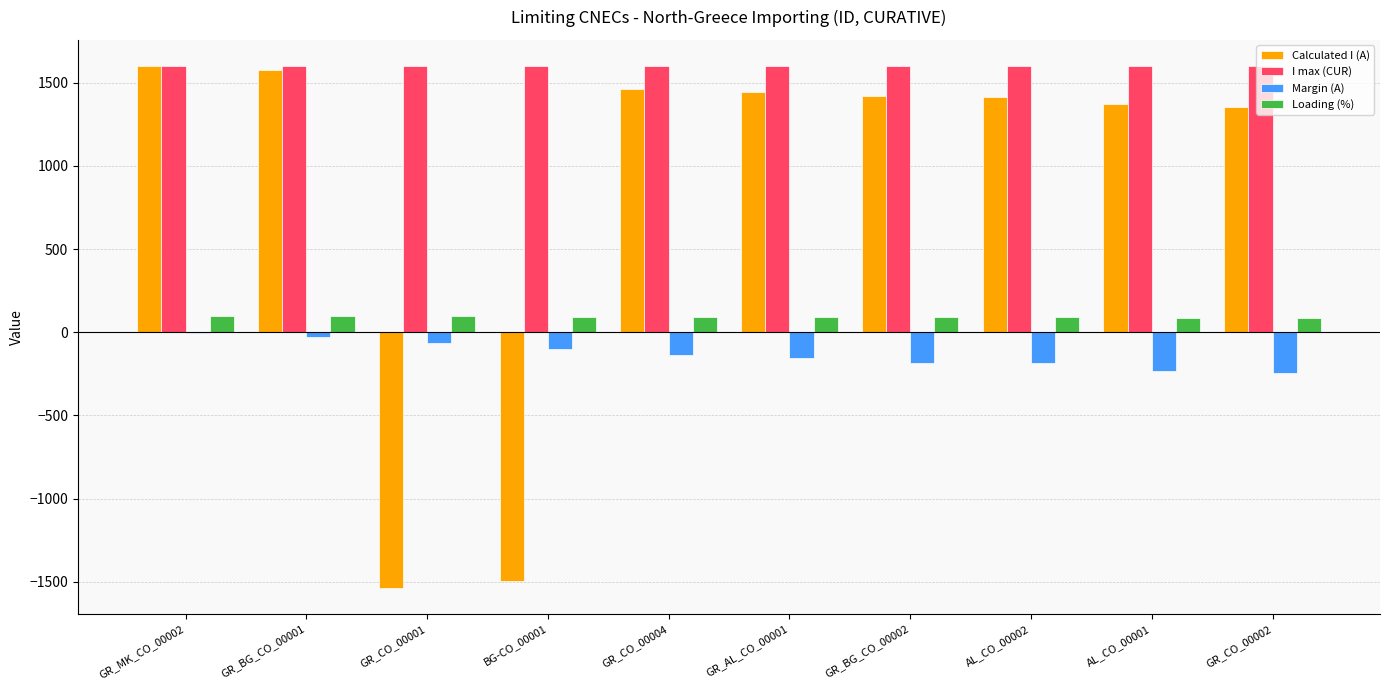

Count the number of data series in this chart.

4